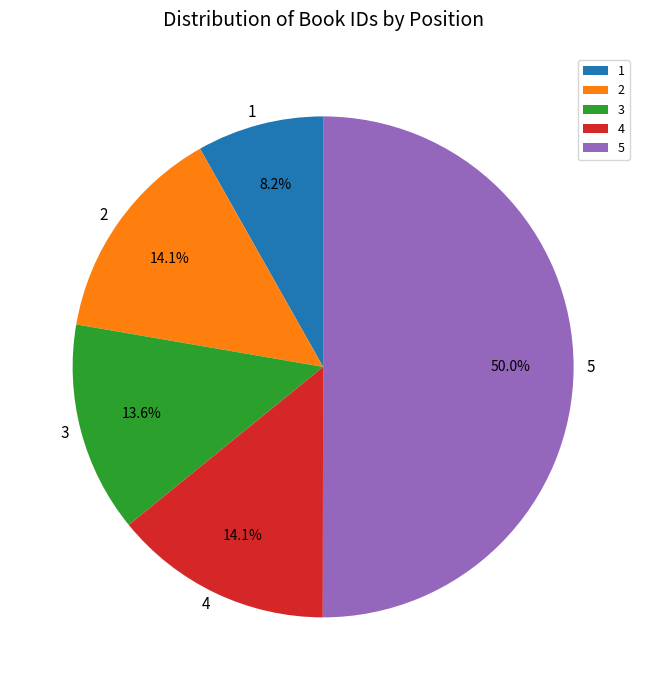

What is the smallest slice in the pie chart?

1